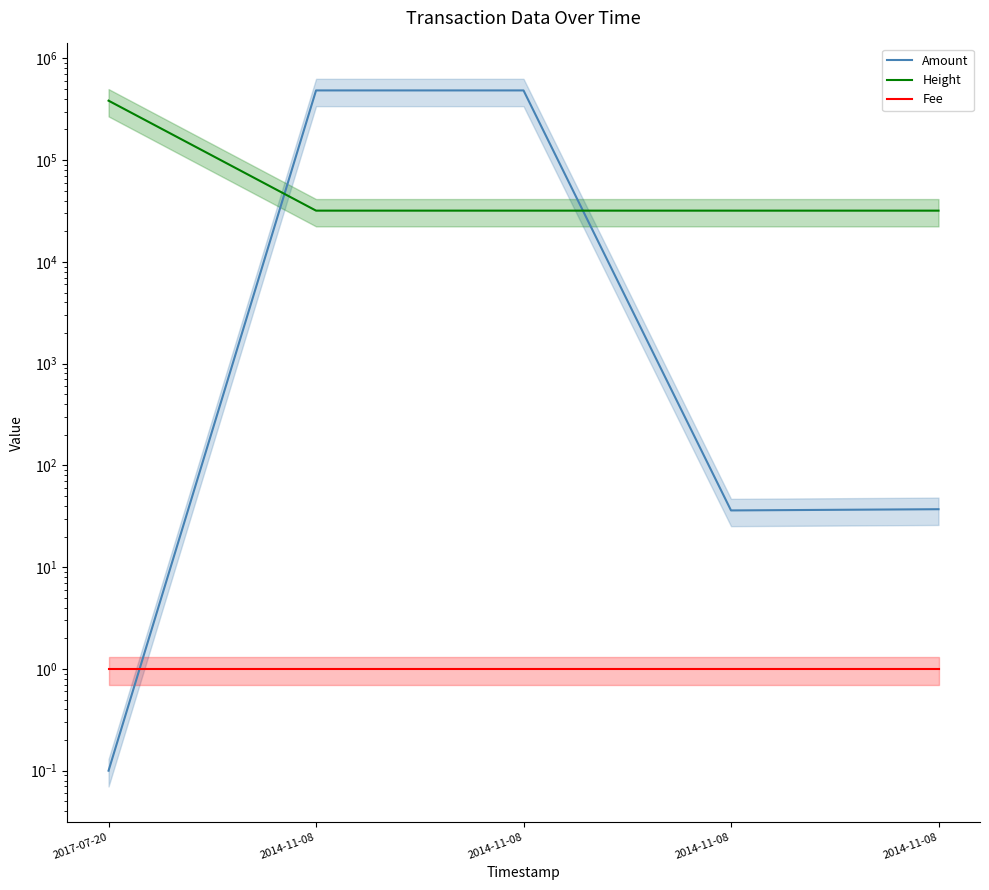

True or false: Height has a value of 53718.0 at 2014-11-08.

False